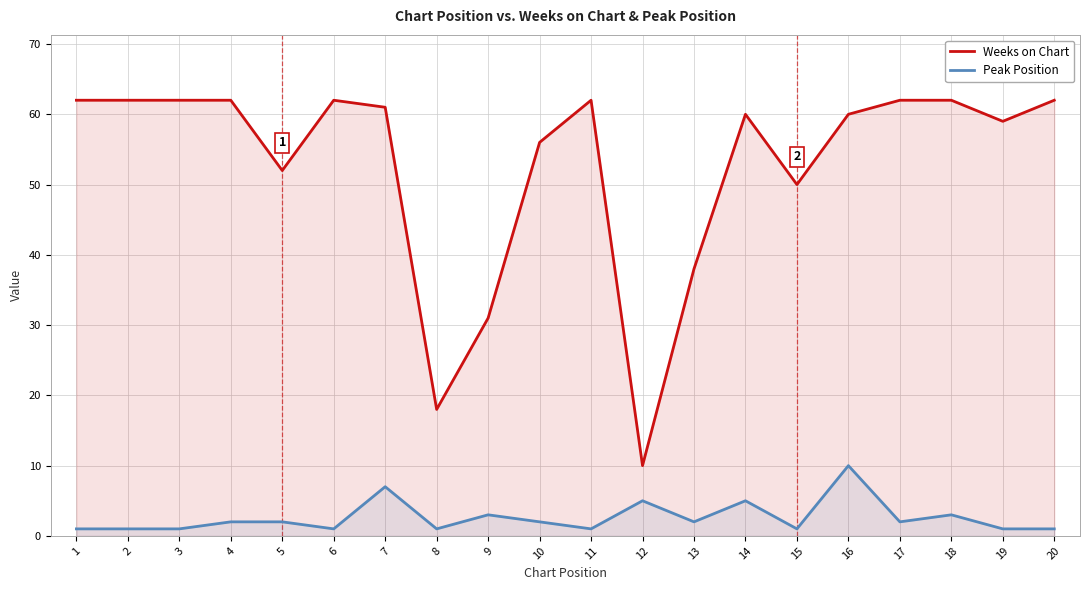

Does the chart display data point markers on the line(s)?

No